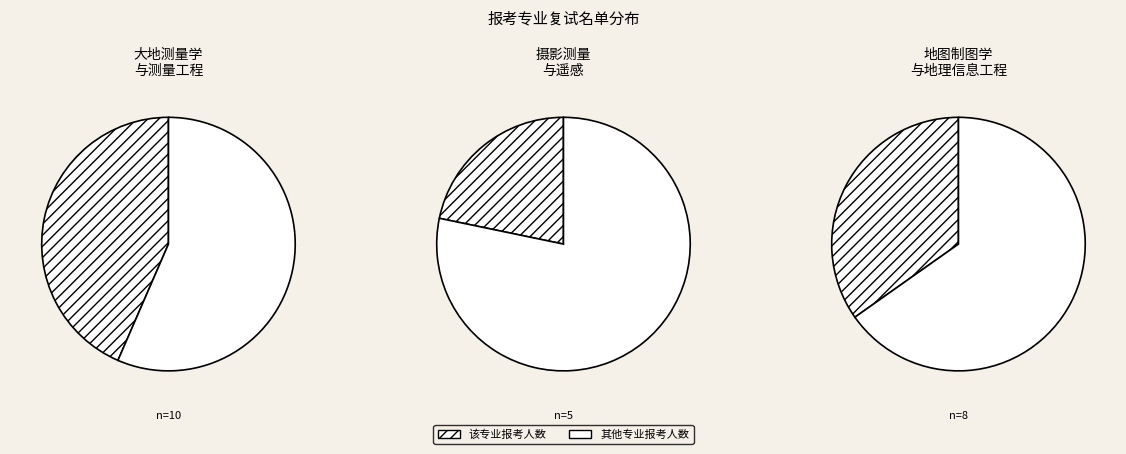

To the nearest percent, what is the difference between the 地图制图学与地理信息工程 and 摄影测量与遥感 slice percentages?

13%